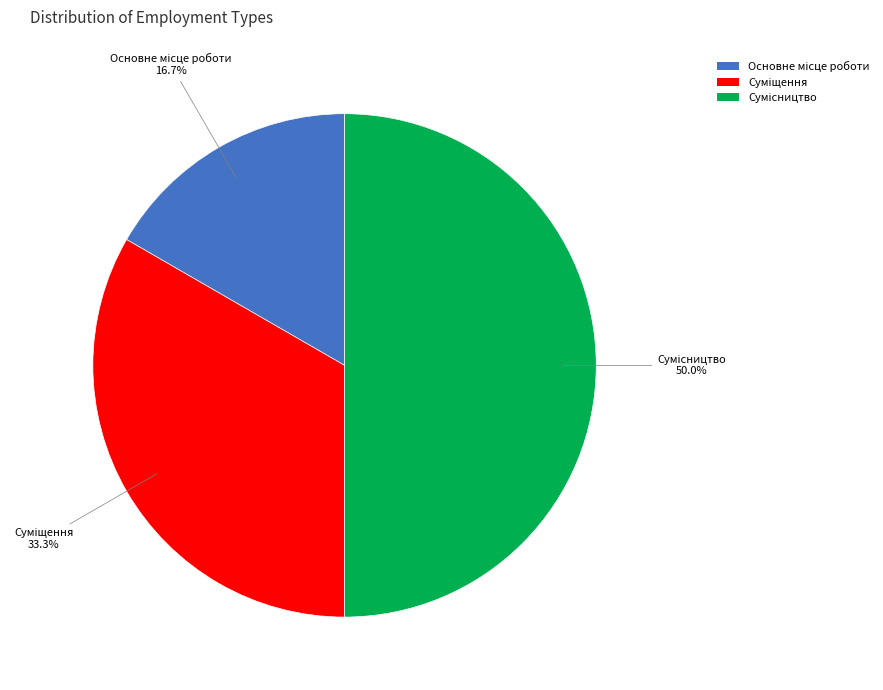

What is the change in value from Суміщення to Сумісництво?

+1